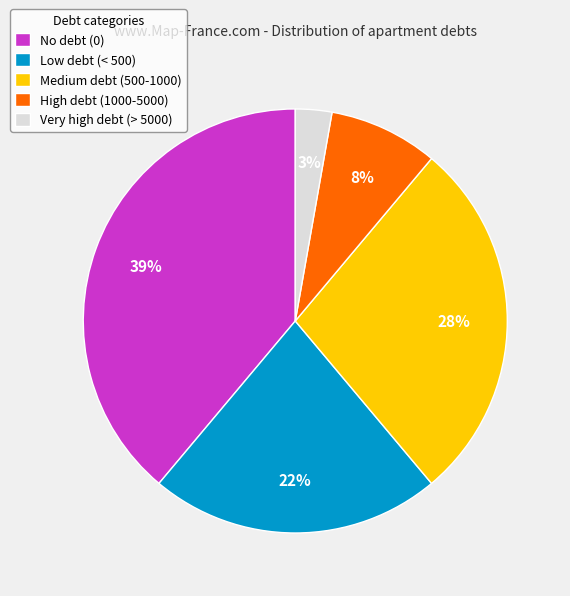

What is the largest slice in the pie chart?

No debt (0)